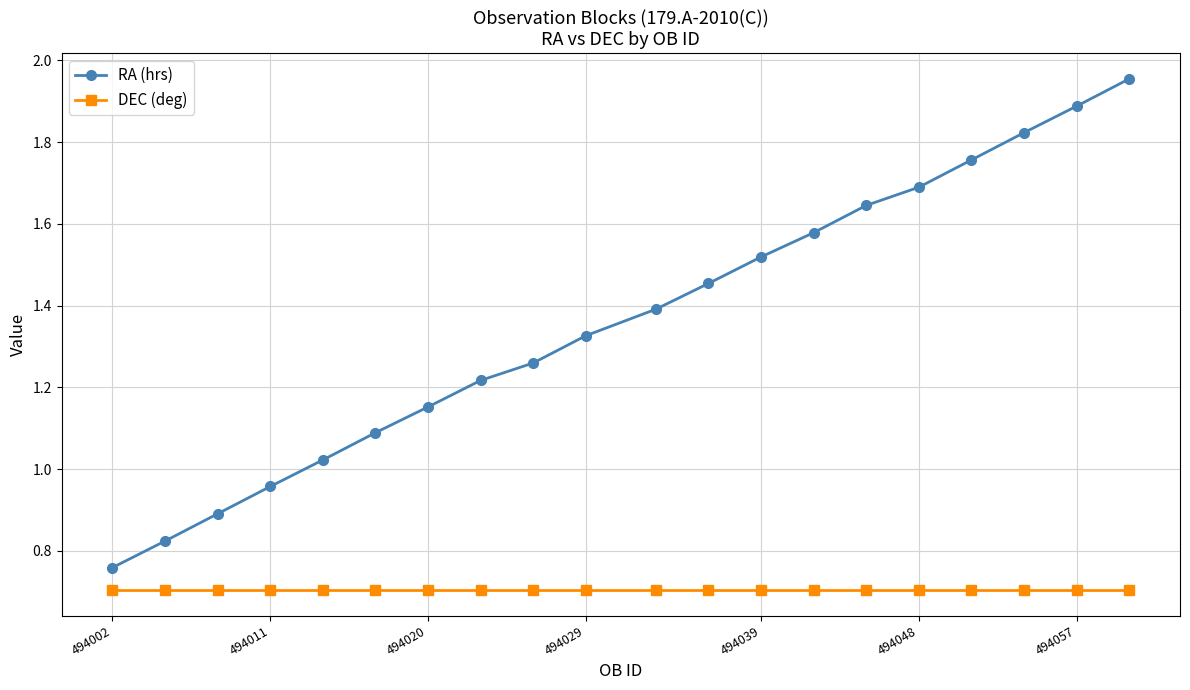

List the series in order of their overall mean, lowest first.

DEC (deg), RA (hrs)